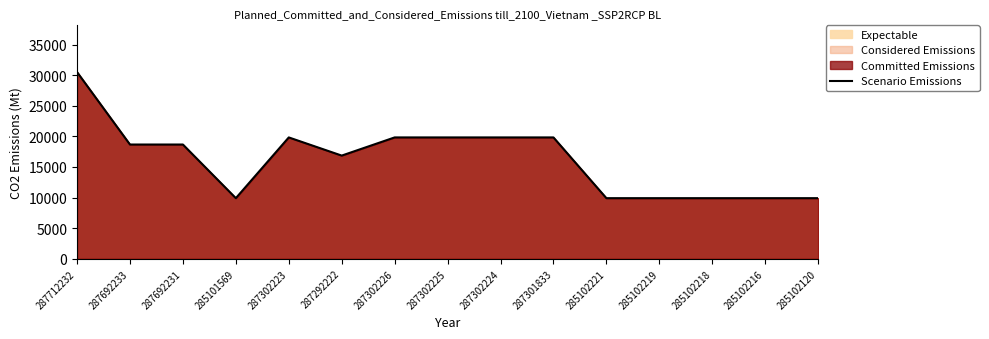

At which label does the data first exceed 18671?

287712232